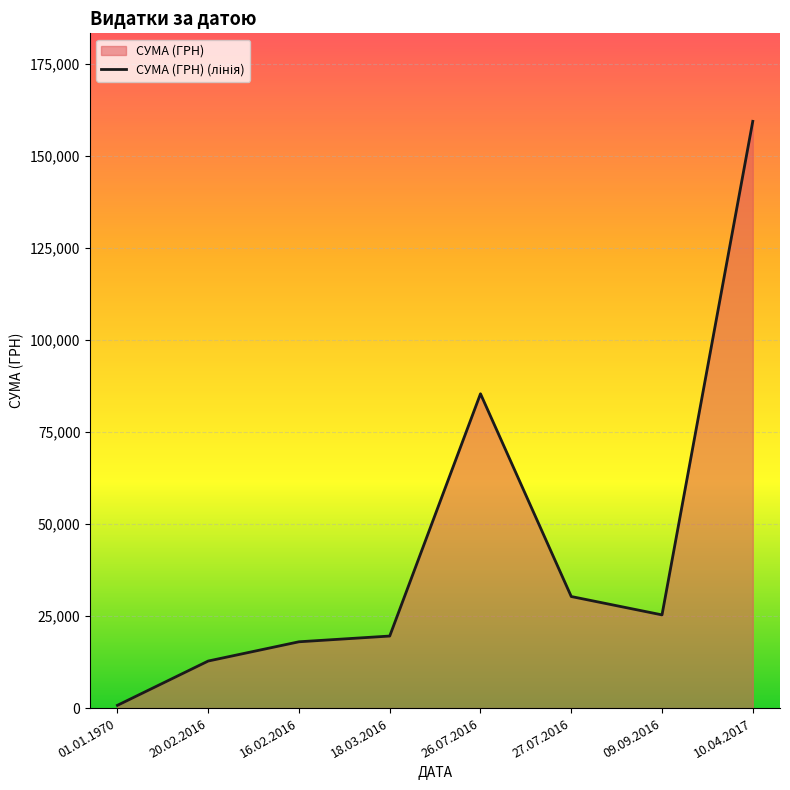

What position from the right is 01.01.1970?

8